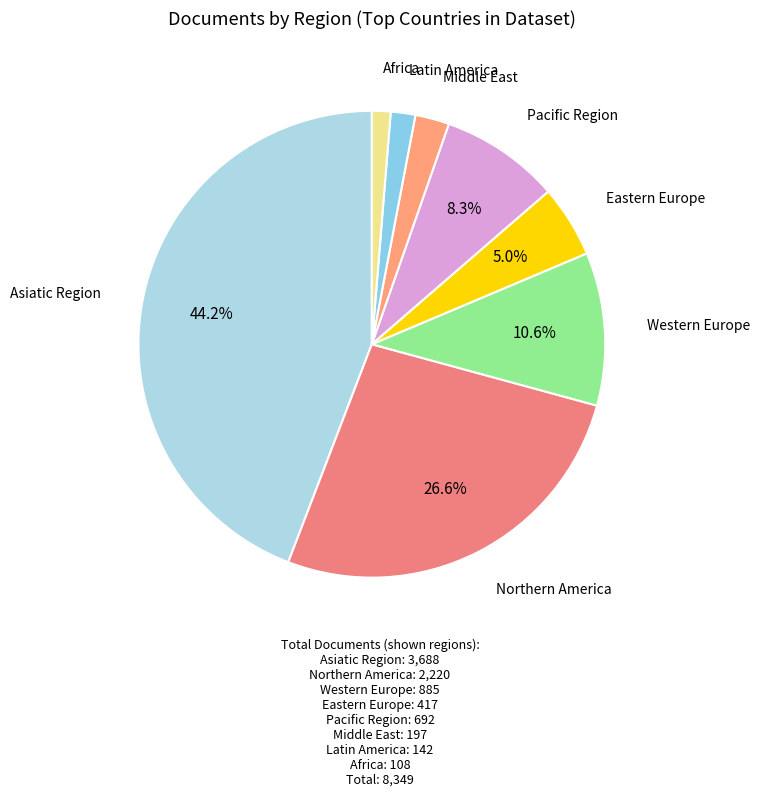

To the nearest percent, what is the difference between the largest and smallest slice percentages?

43%